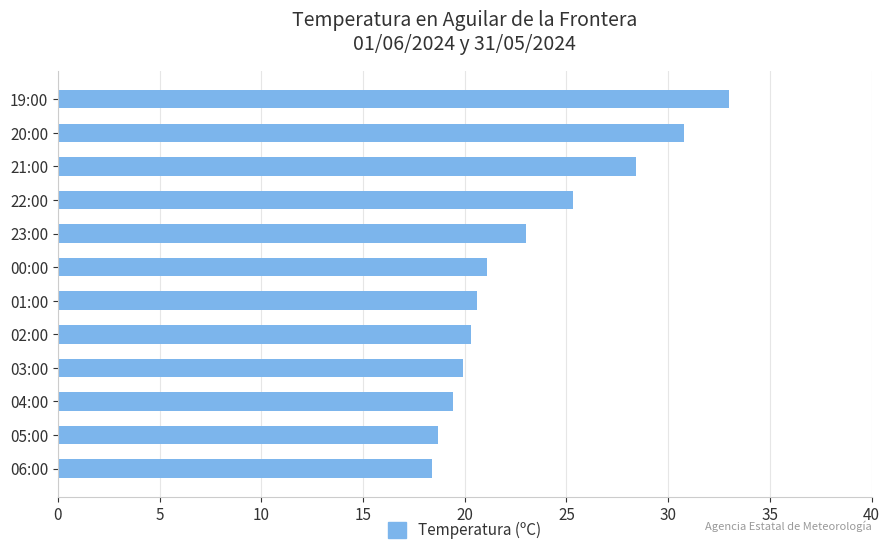

Reading bottom to top, list all the values displayed in this chart.

18.4	18.7	19.4	19.9	20.3	20.6	21.1	23.0	25.3	28.4	30.8	33.0